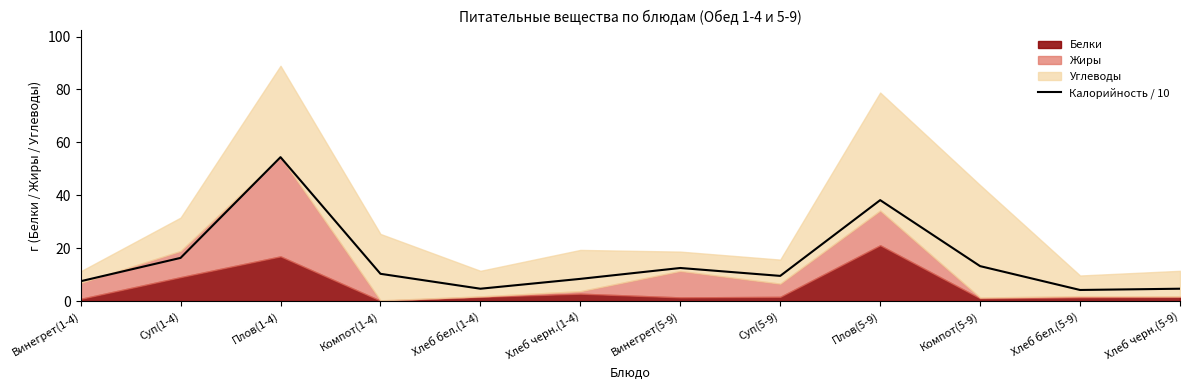

What is the difference between the second highest and second lowest values?

33.5